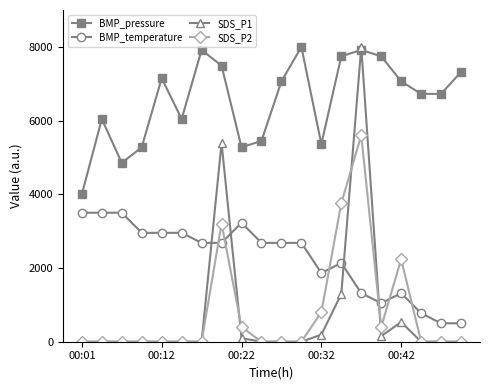

Which series has the largest total across all categories?

BMP_pressure